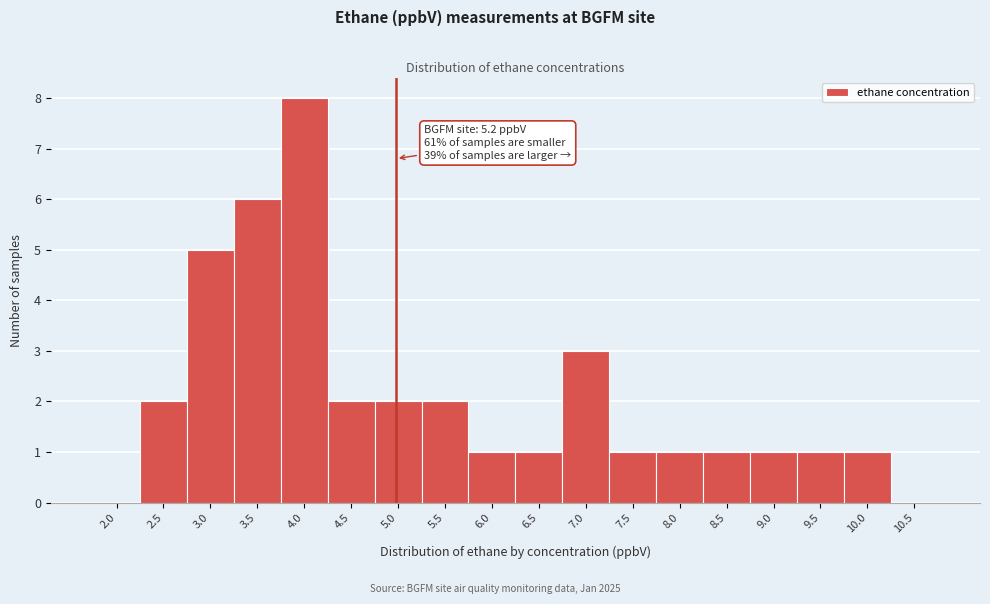

Reading right to left, what are all the values shown in this chart?

10.5=0	10.0=1	9.5=1	9.0=1	8.5=1	8.0=1	7.5=1	7.0=3	6.5=1	6.0=1	5.5=2	5.0=2	4.5=2	4.0=8	3.5=6	3.0=5	2.5=2	2.0=0